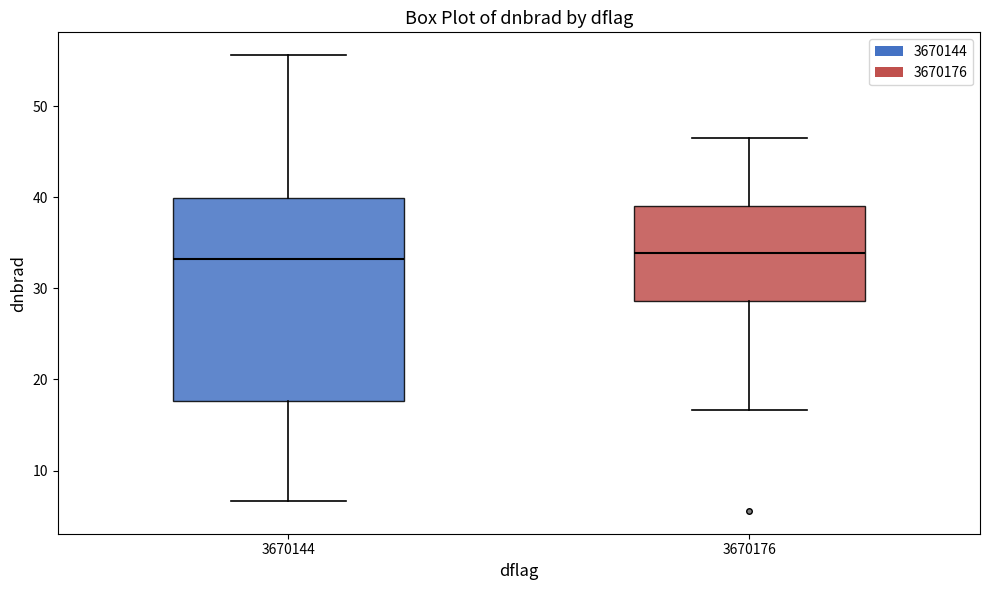

Which box is the tallest, from its lower edge to its upper edge?

3670144